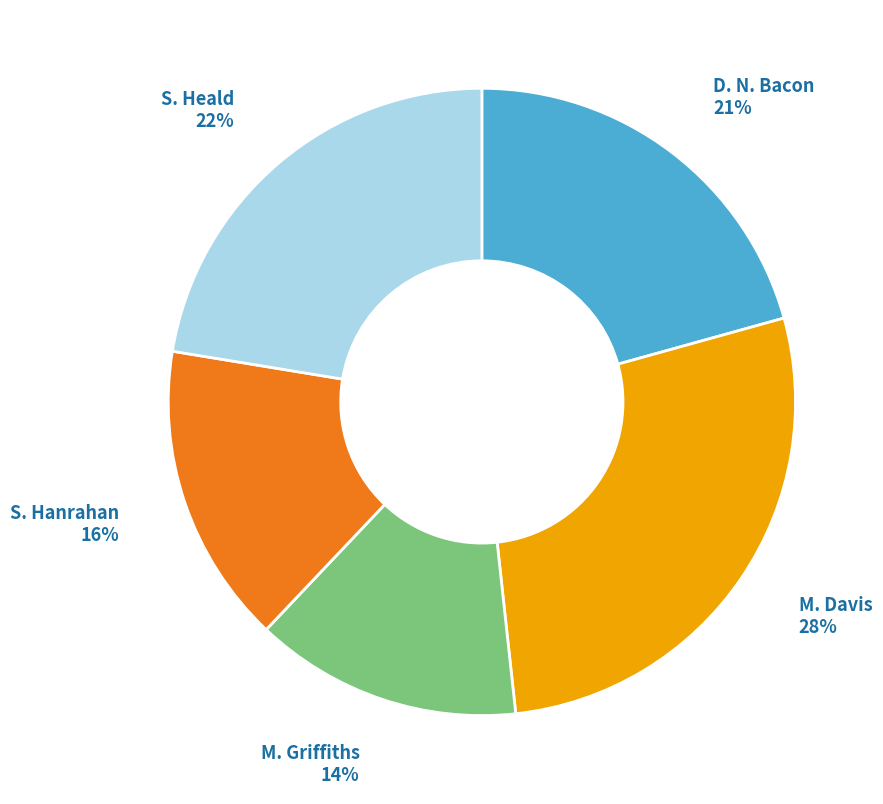

Is there a majority slice in this chart?

No